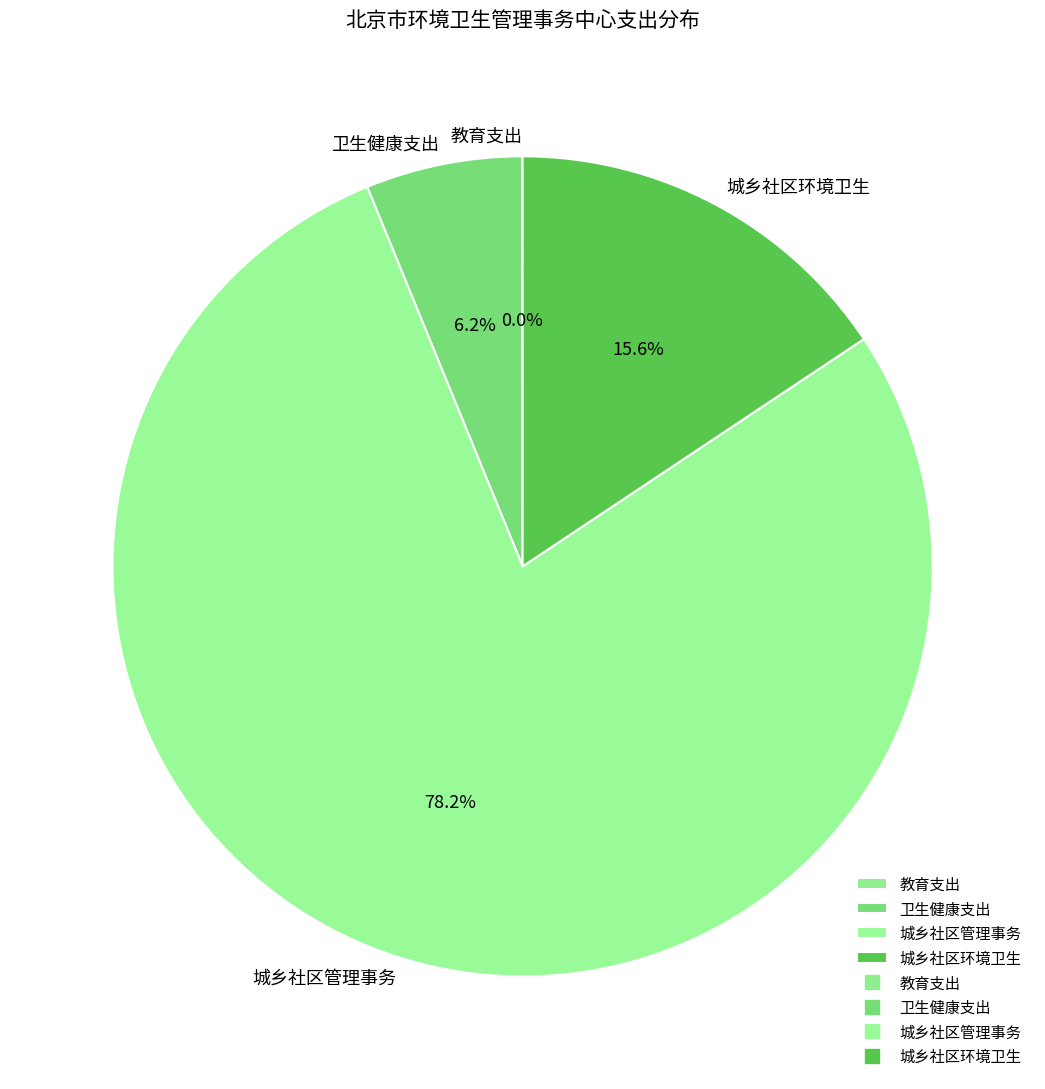

What is the ratio of the value at 城乡社区管理事务 to the value at 城乡社区环境卫生?

5.0